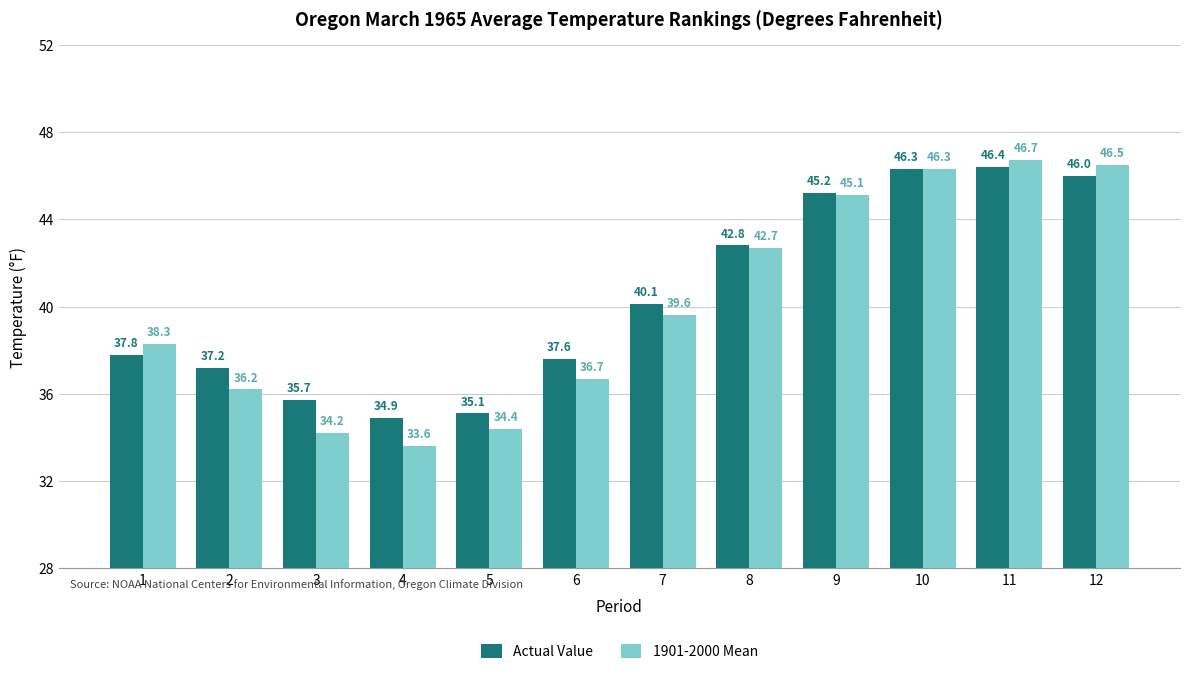

Count the number of data series in this chart.

2